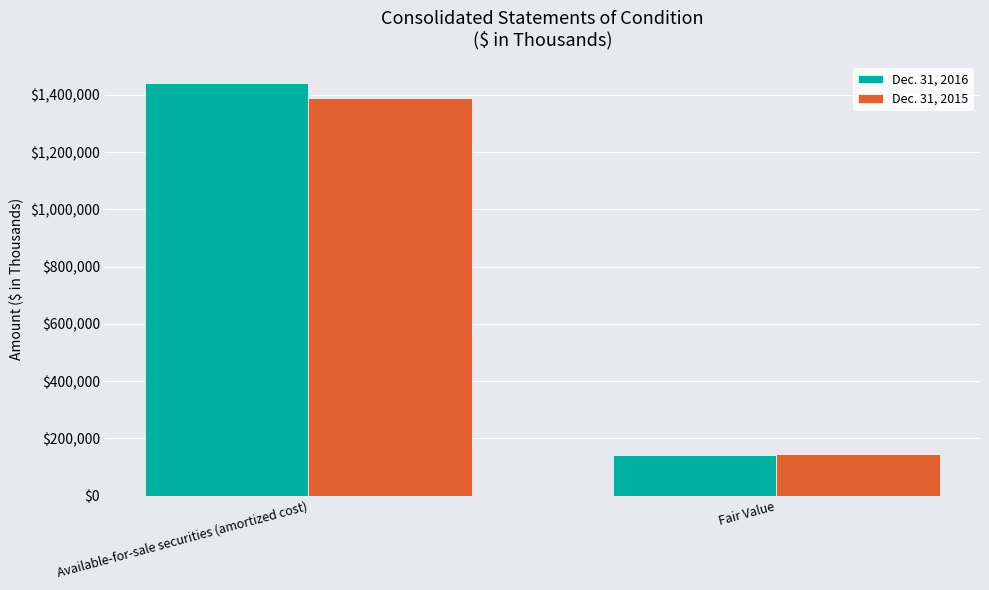

Rank the series by their average value, from highest to lowest.

Dec. 31, 2016, Dec. 31, 2015